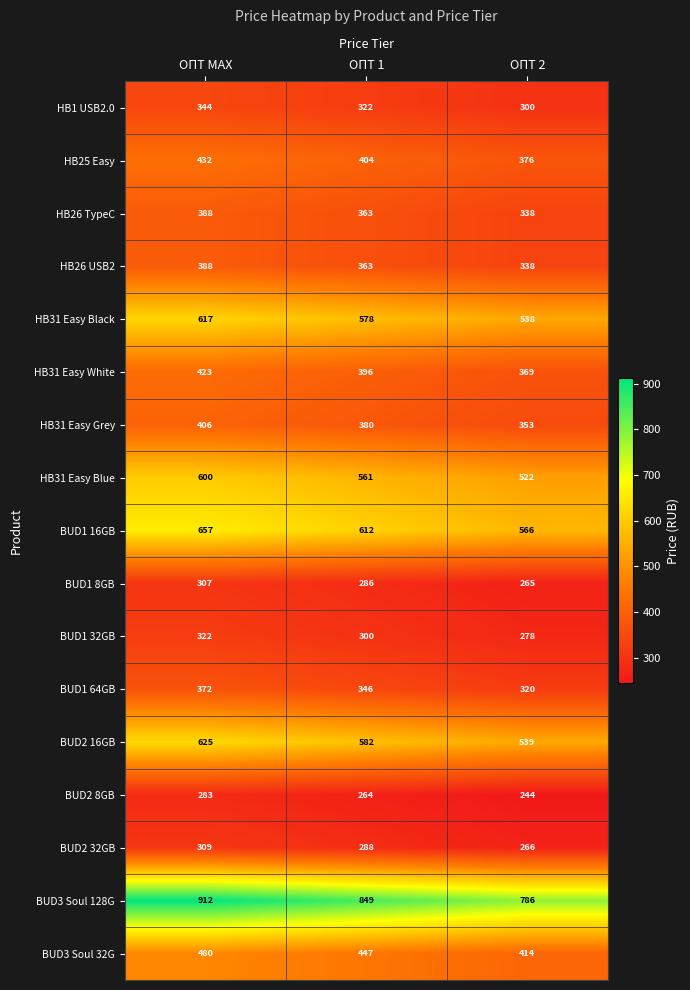

What is the spread (max minus min) of values at ОПТ 2?

542